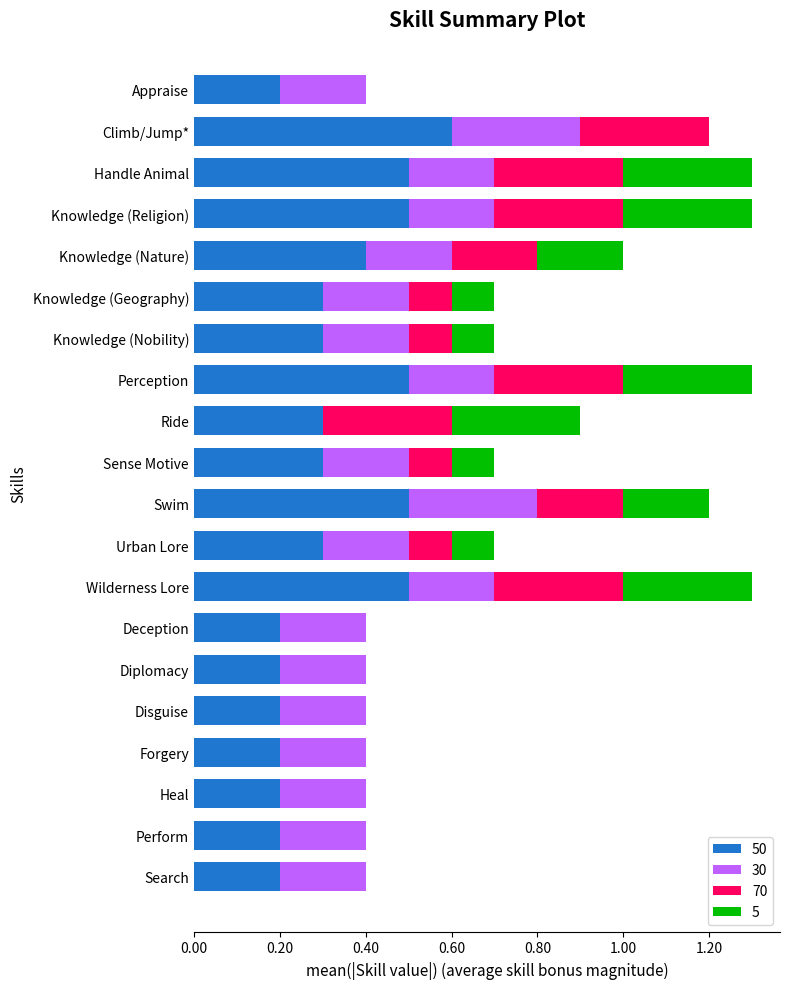

What position from the right is Urban Lore?

9